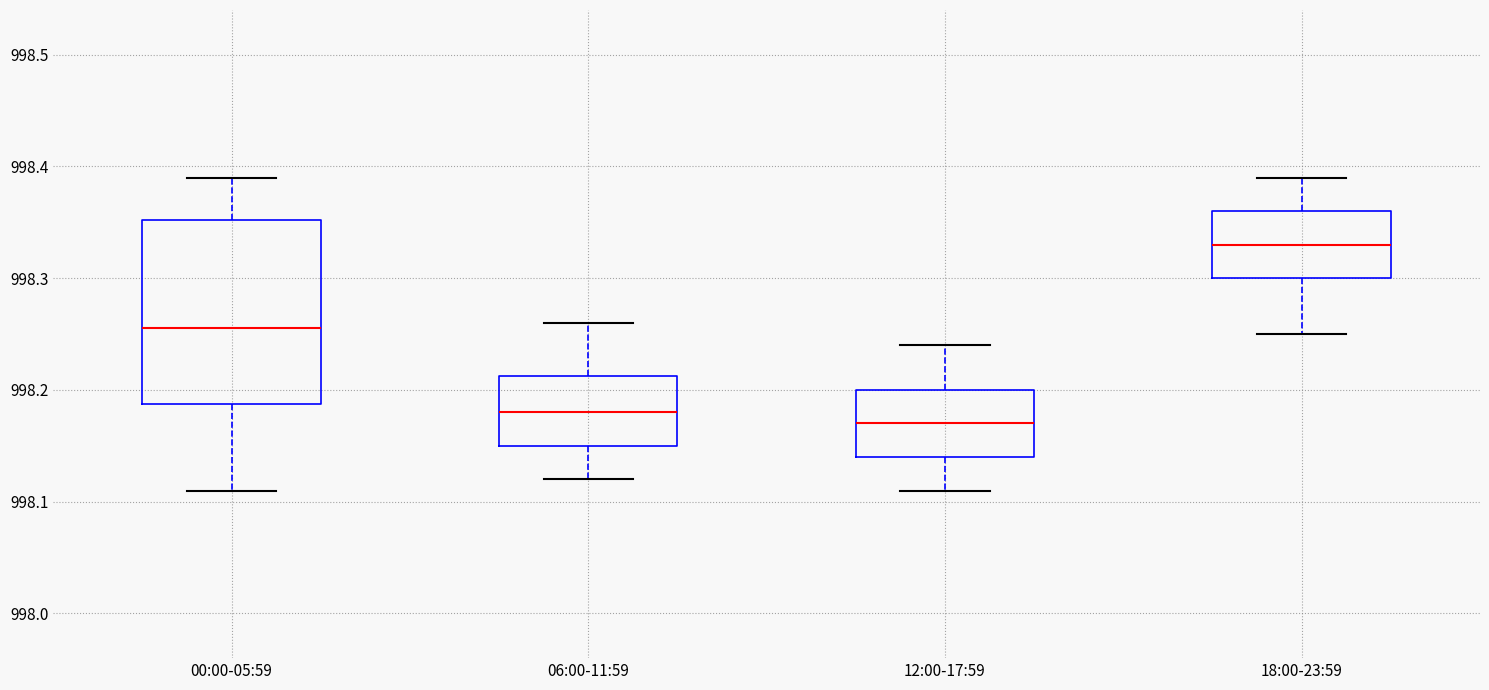

Which box has the highest median line?

18:00-23:59